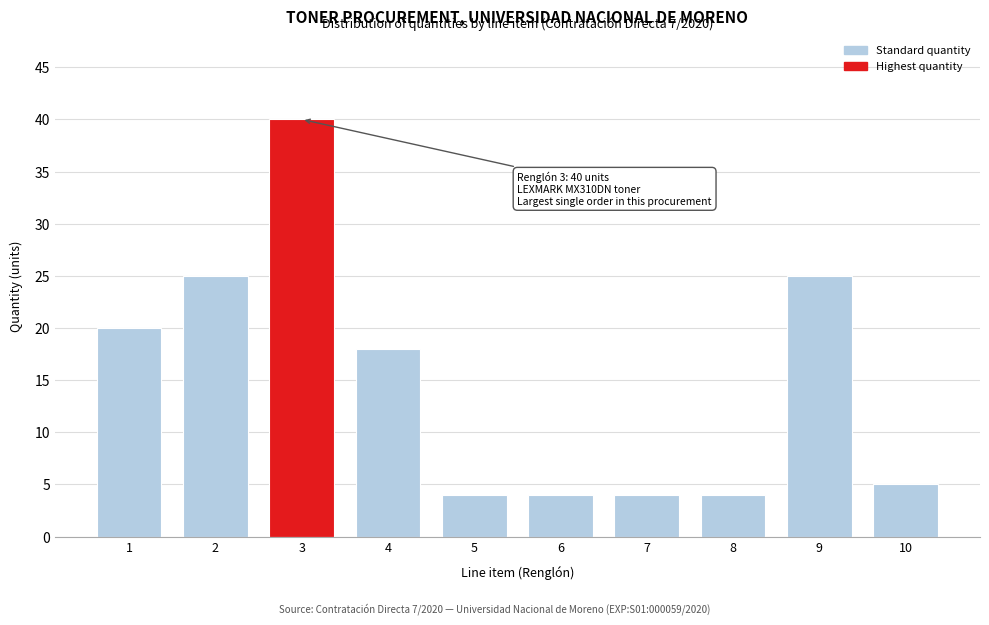

Reading left to right, what are all the values shown in this chart?

20	25	40	18	4	4	4	4	25	5